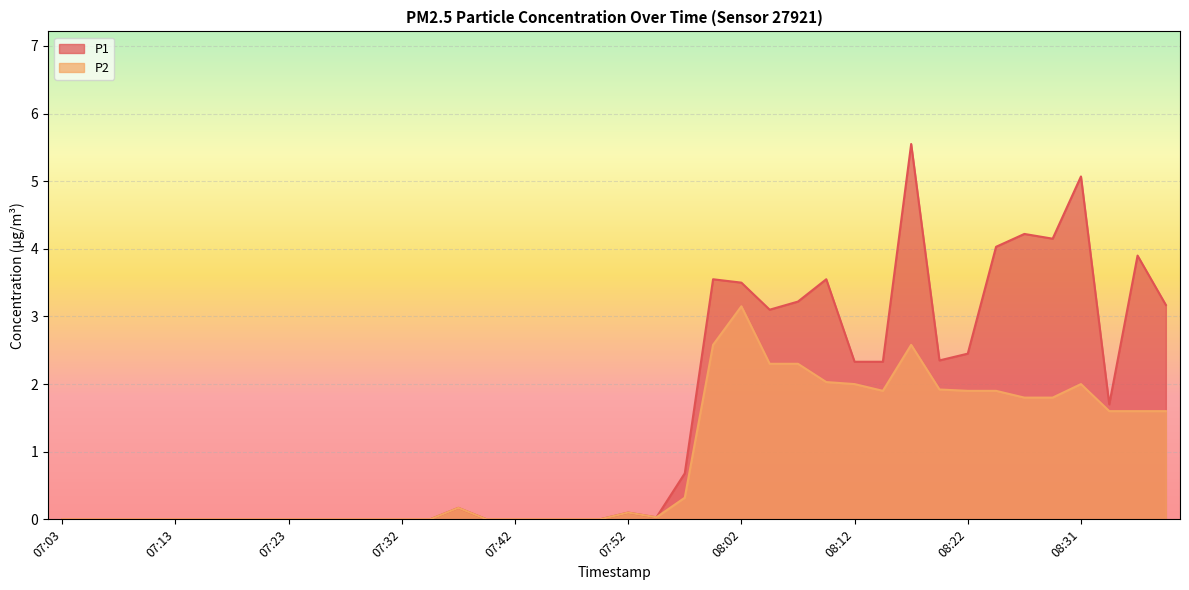

True or false: P2 and P1 cross at least once.

False